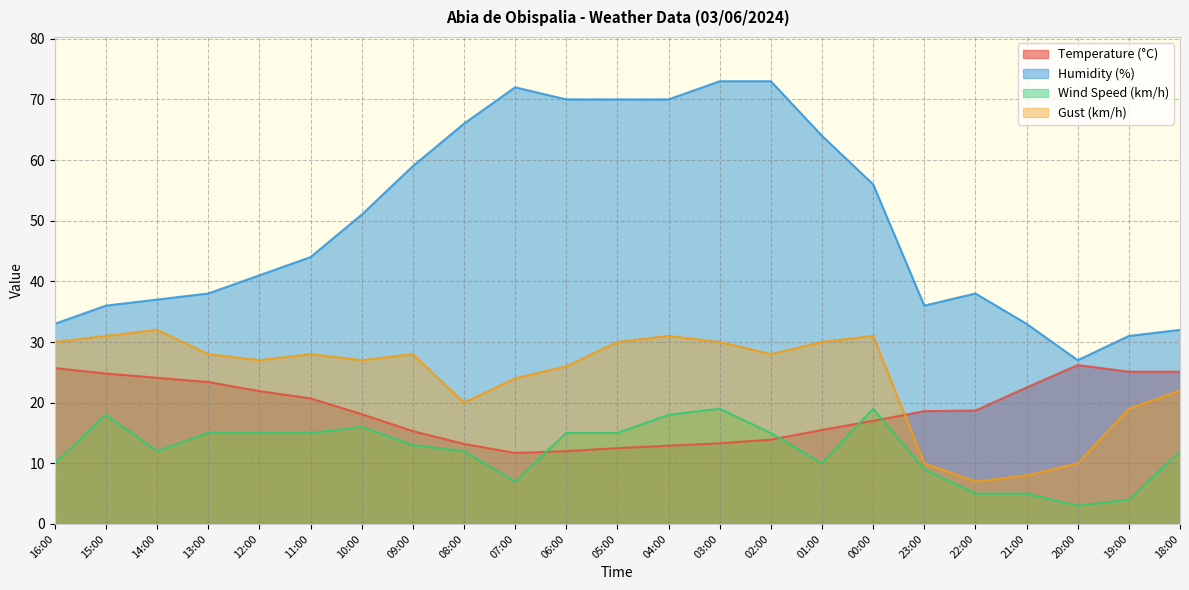

At how many categories does at least one series exceed 40?

13